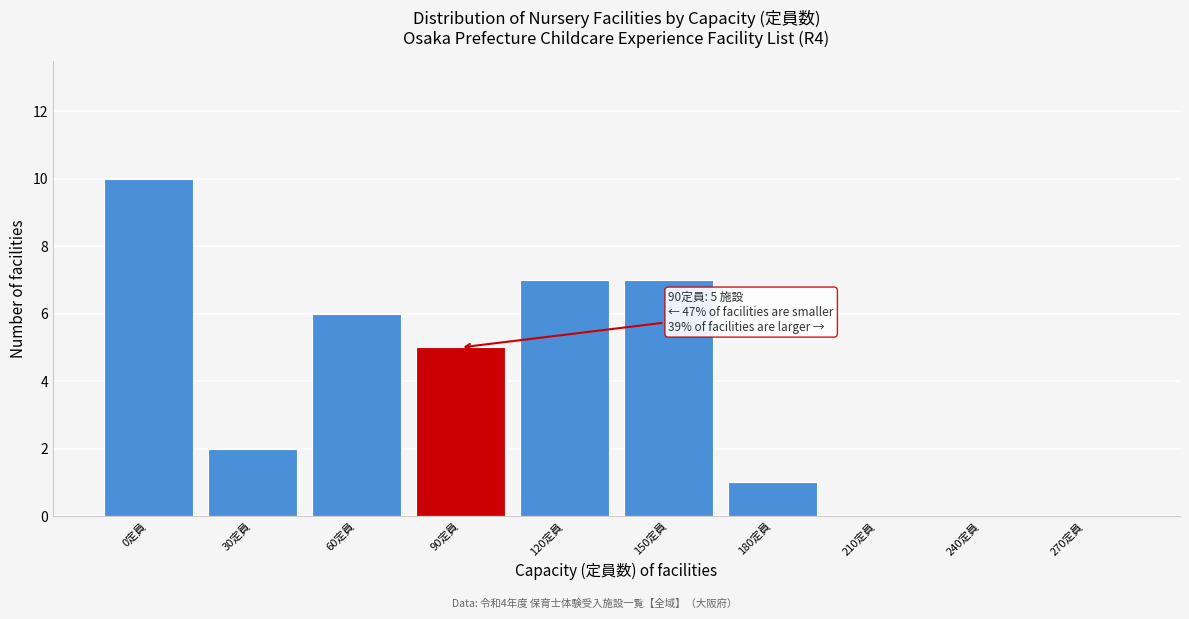

Reading left to right, what are all the values shown in this chart?

0定員=10	30定員=2	60定員=6	90定員=5	120定員=7	150定員=7	180定員=1	210定員=0	240定員=0	270定員=0